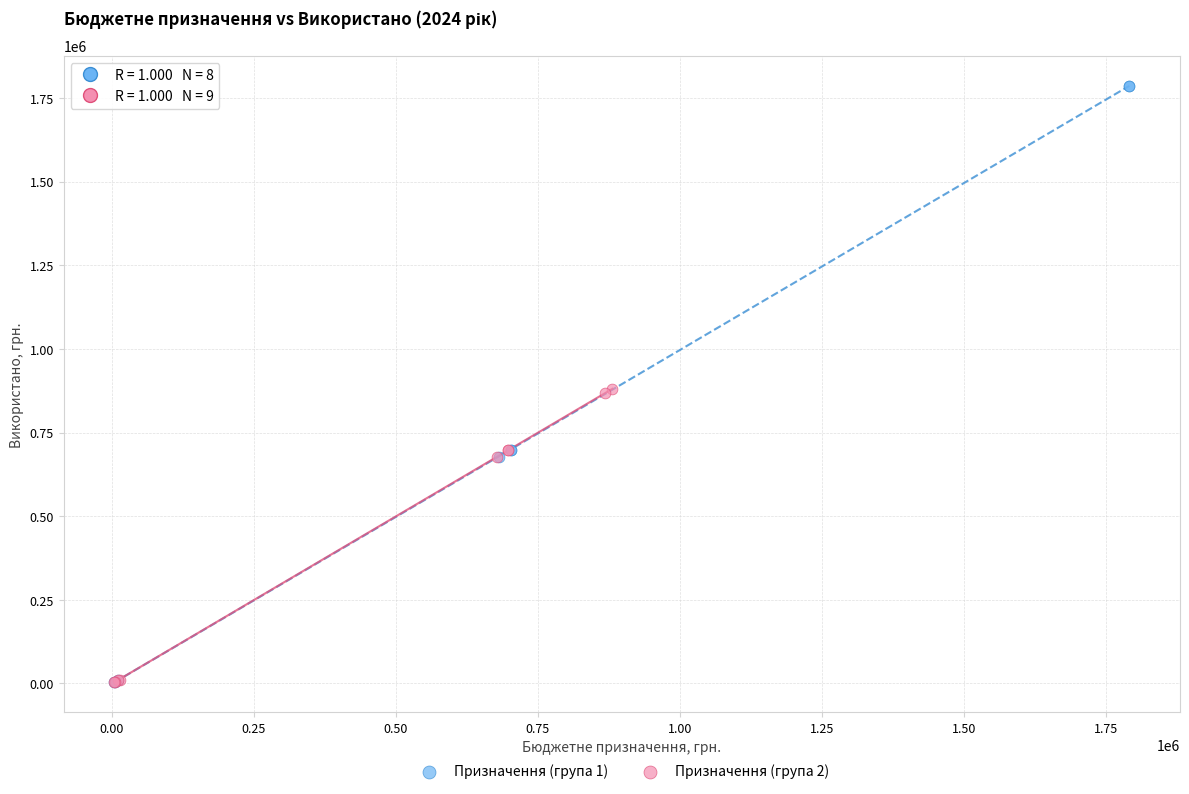

What are all the series names shown in the legend?

Призначення (група 1), Призначення (група 2)